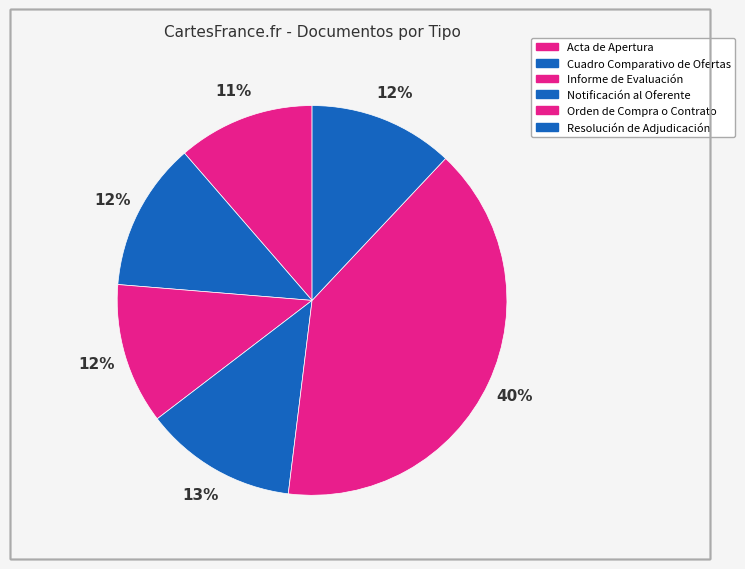

What portion of the pie excludes Cuadro Comparativo de Ofertas?

87.7%